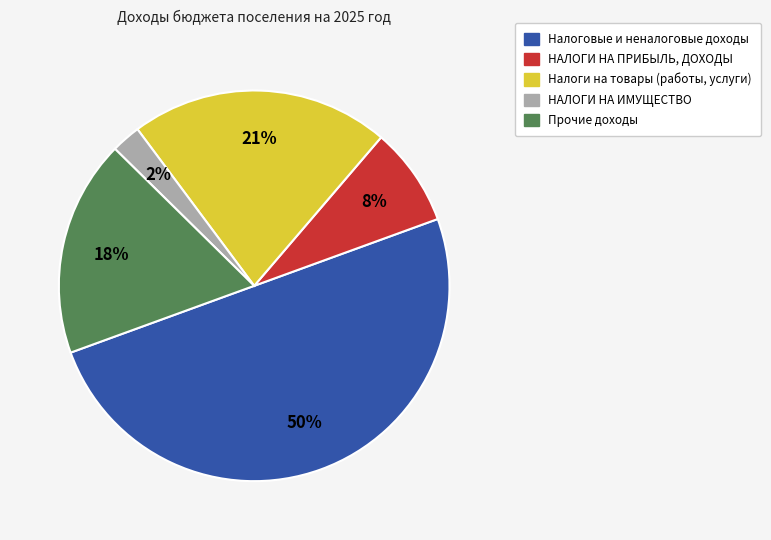

Does НАЛОГИ НА ИМУЩЕСТВО account for over 50% of the chart?

No